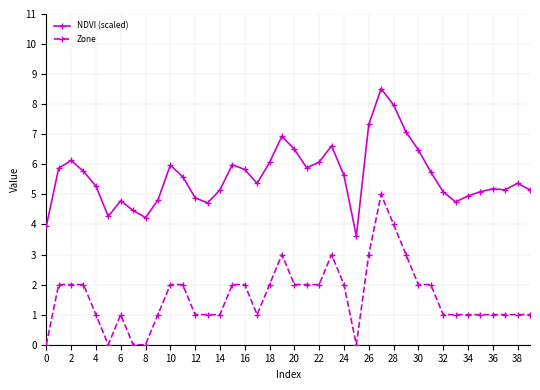

How many values in the NDVI (scaled) series exceed 5?

29